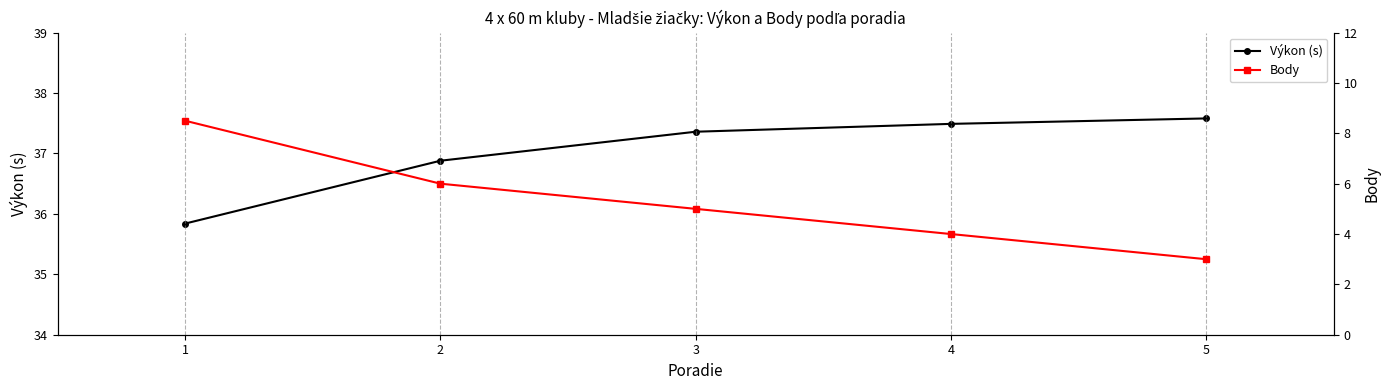

Which series has the largest range (max minus min)?

Body